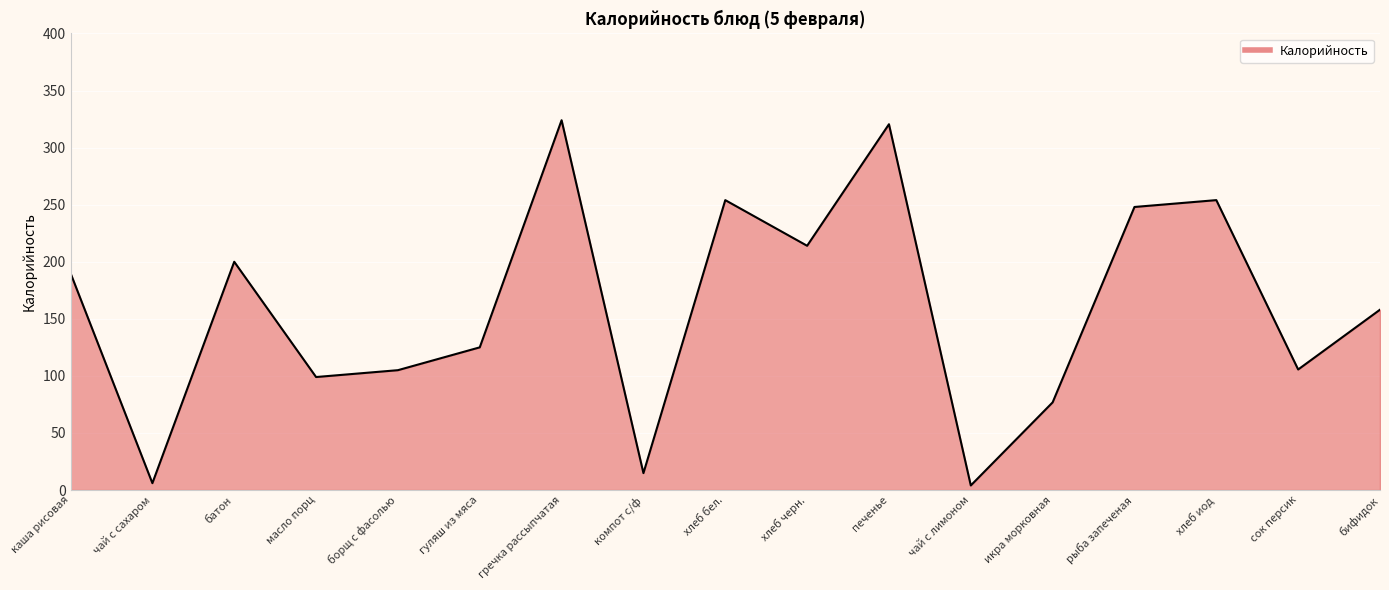

Approximately how many times larger is the value at чай с сахаром compared to сок персик?

0.1